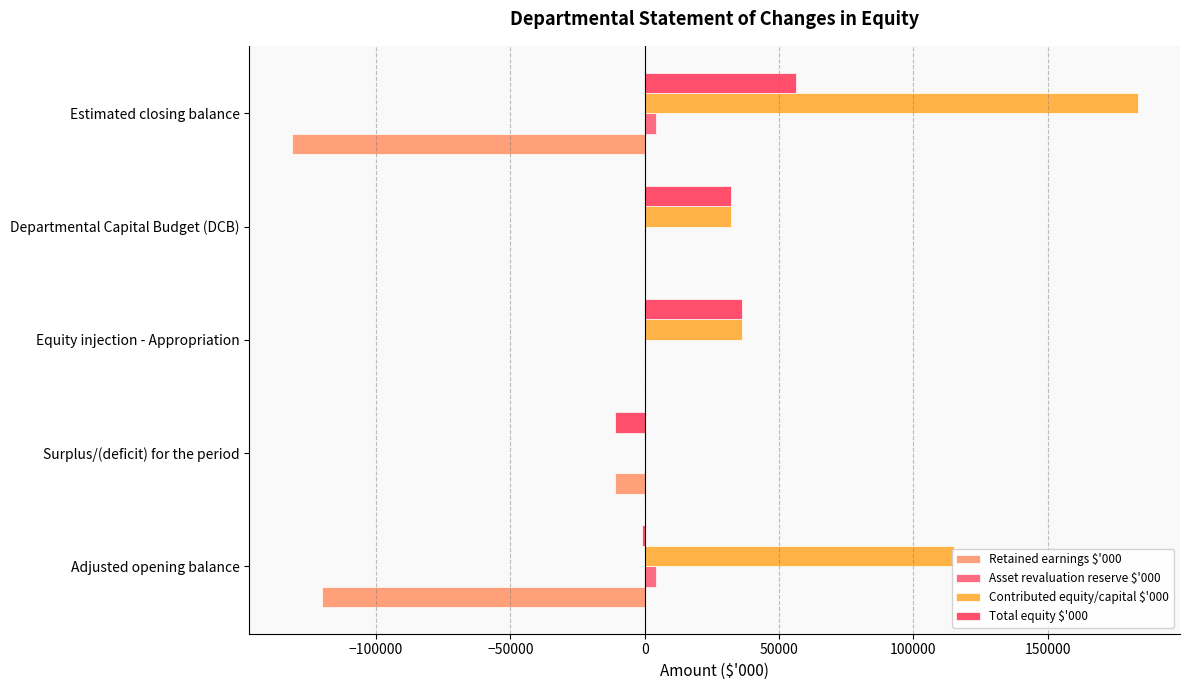

Reading right to left, transcribe all the data shown in this chart.

Retained earnings $'000: -131419	0	0	-11211	-120208
Asset revaluation reserve $'000: 4198	0	0	0	4198
Contributed equity/capital $'000: 183471	32286	36200	0	114985
Total equity $'000: 56250	32286	36200	-11211	-1025